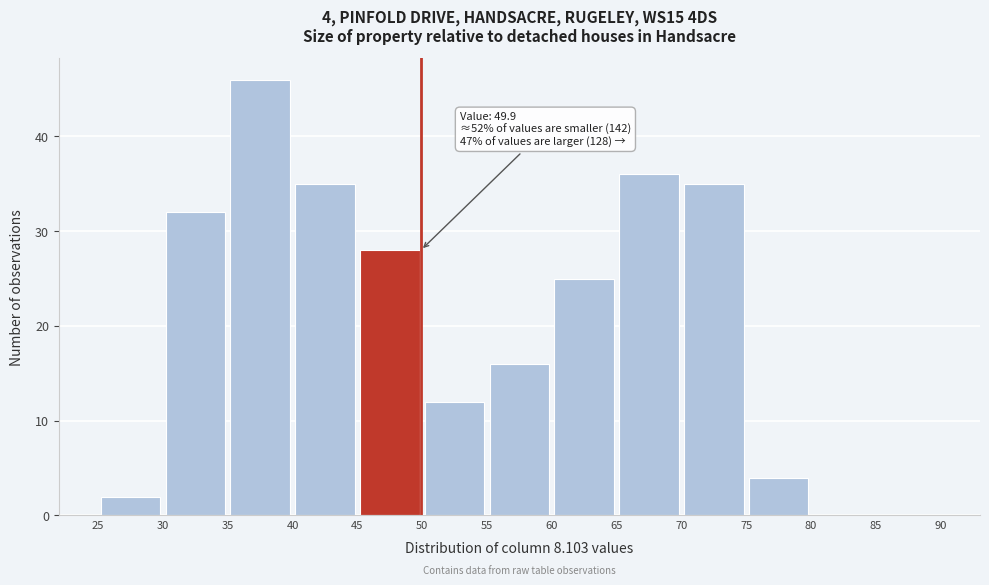

Over which range of the x-axis is the bar tallest?

35 to 40